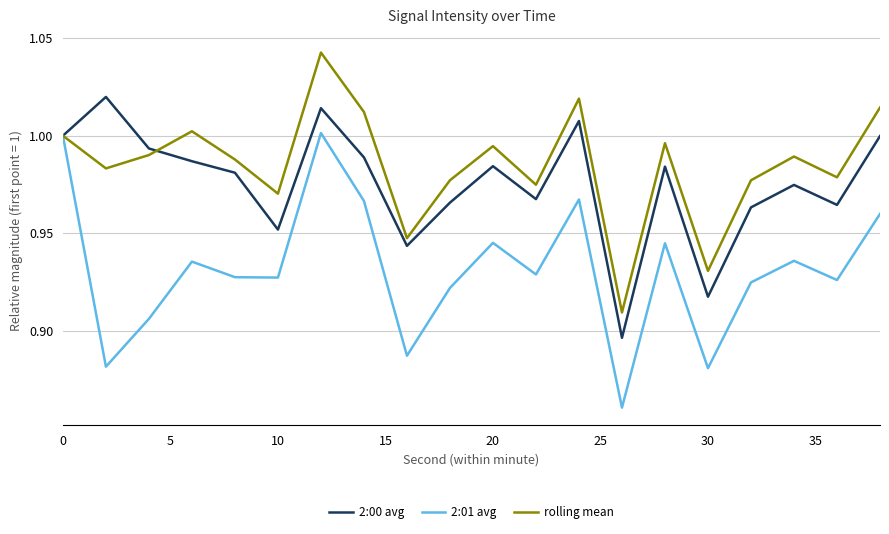

Which series has the widest spread of values?

2:01 avg